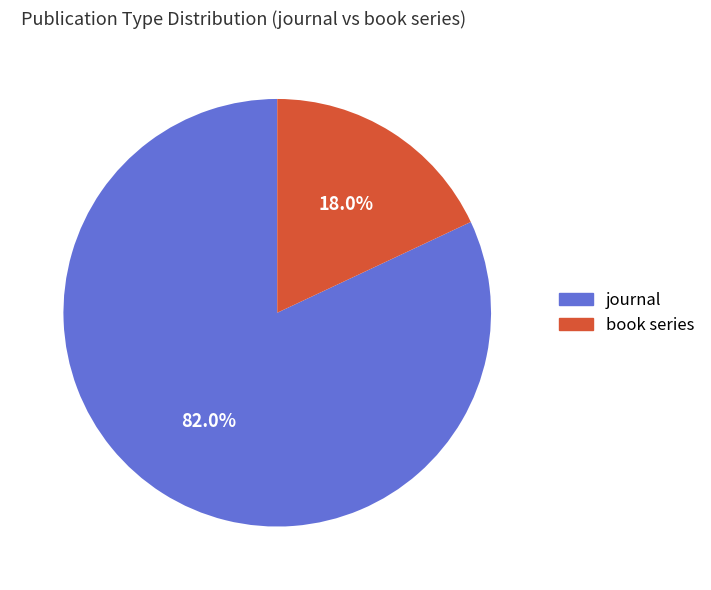

What is the largest slice in the pie chart?

journal